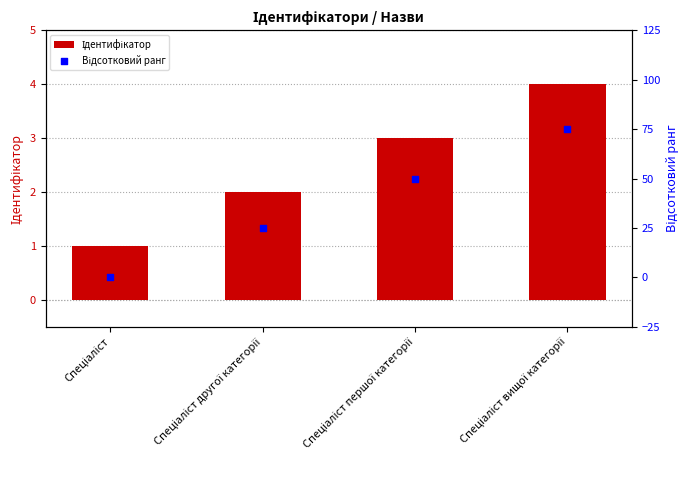

What is the total value across all series at Спеціаліст вищої категорії?

79